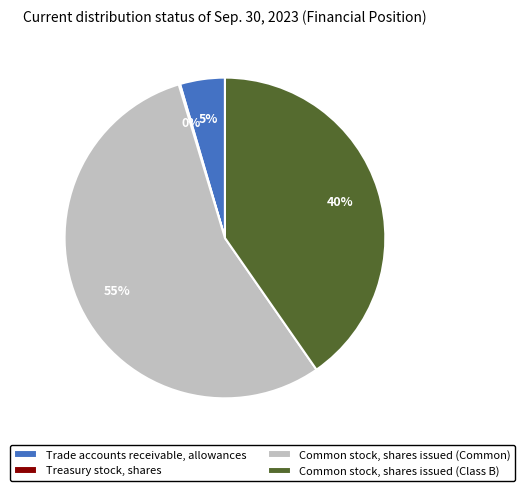

Which category accounts for the majority?

Common stock, shares issued (Common)